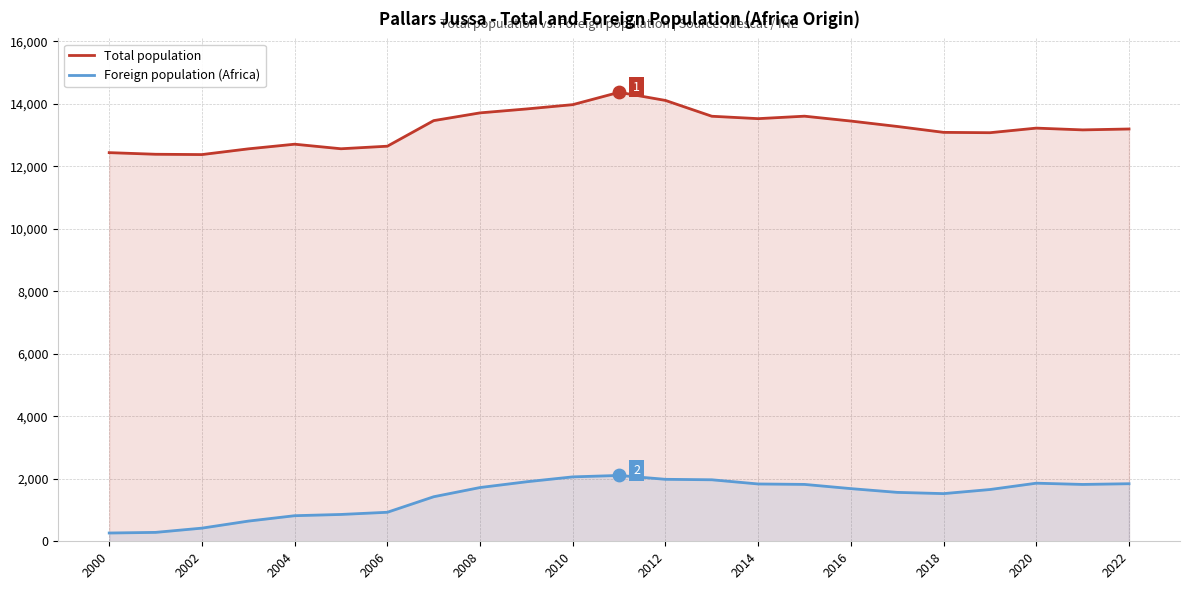

Which series contains the lowest Y value?

Foreign population (Africa)